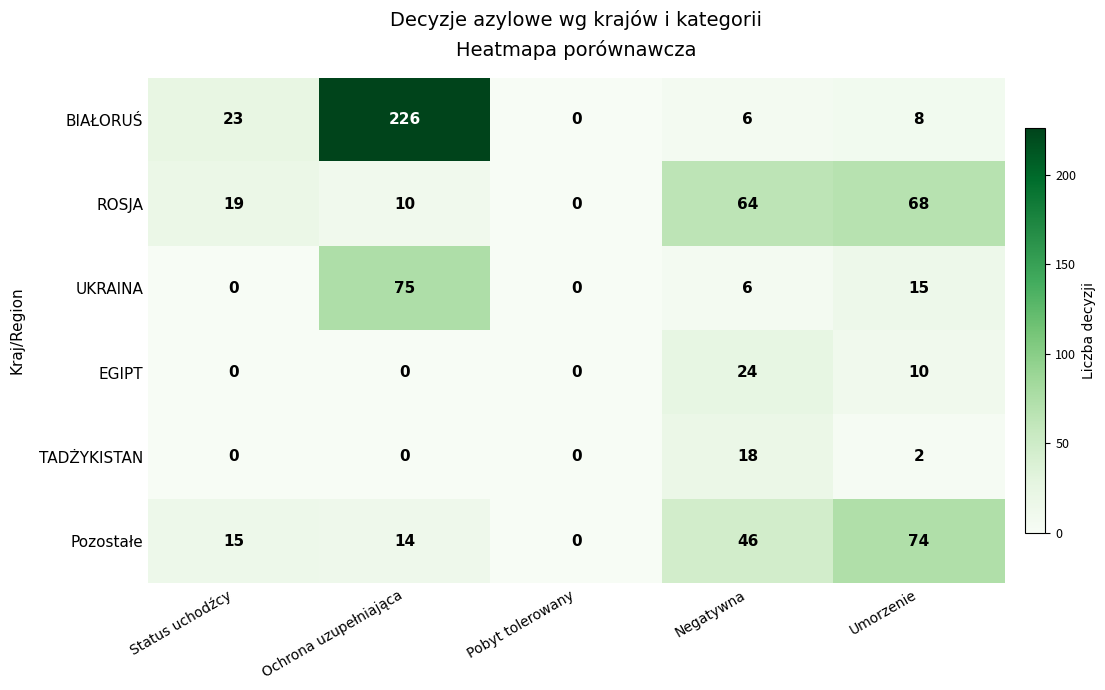

Rank the categories by ROSJA value from highest to lowest.

Umorzenie, Negatywna, Status uchodźcy, Ochrona uzupełniająca, Pobyt tolerowany